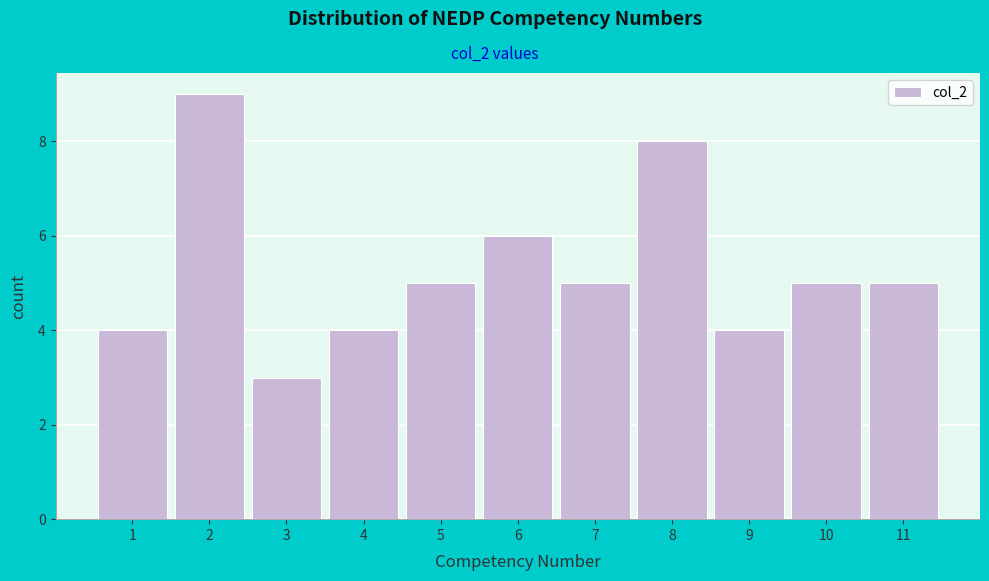

Reading left to right, list every bar in this chart as the range it spans on the x-axis followed by its height. The values are not printed on the chart, so give them approximately, as read against the axis.

0.5 to 1.5: 4
1.5 to 2.5: 9
2.5 to 3.5: 3
3.5 to 4.5: 4
4.5 to 5.5: 5
5.5 to 6.5: 6
6.5 to 7.5: 5
7.5 to 8.5: 8
8.5 to 9.5: 4
9.5 to 10.5: 5
10.5 to 11.5: 5